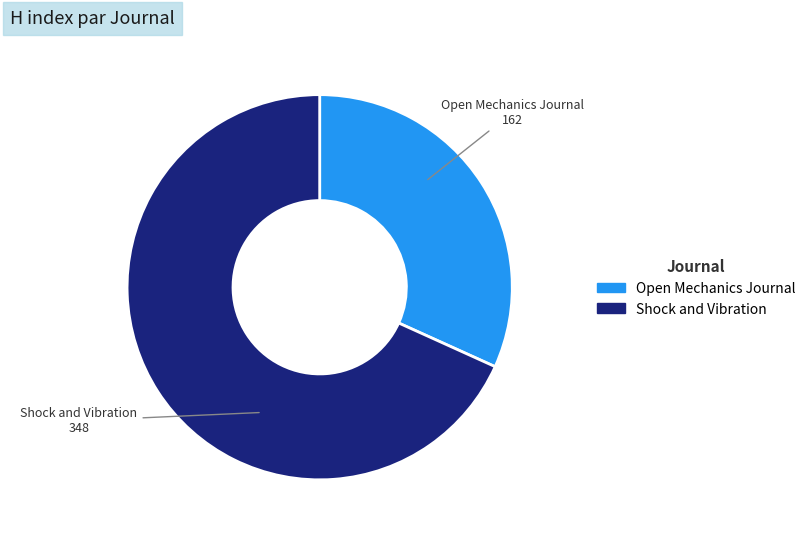

Between Open Mechanics Journal and Shock and Vibration, which is larger?

Shock and Vibration